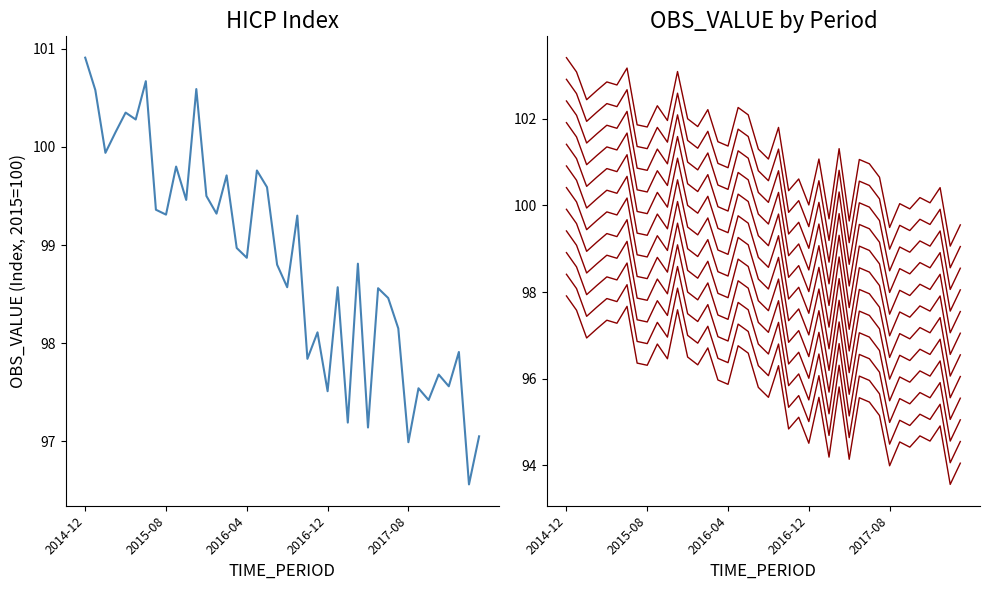

What is the label of the 14th point from the right?

2017-02